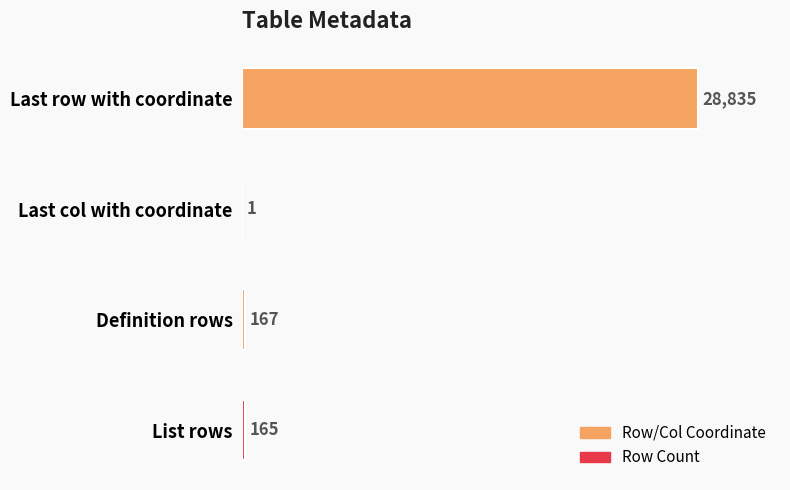

What is the change in value from Last col with coordinate to List rows?

+164